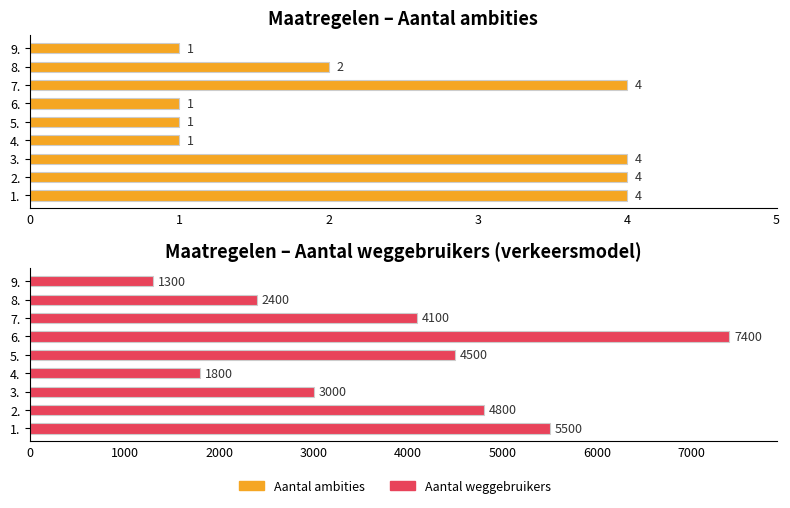

Is the value of Aantal ambities at 1. greater than the value of Aantal weggebruikers at 8.?

No